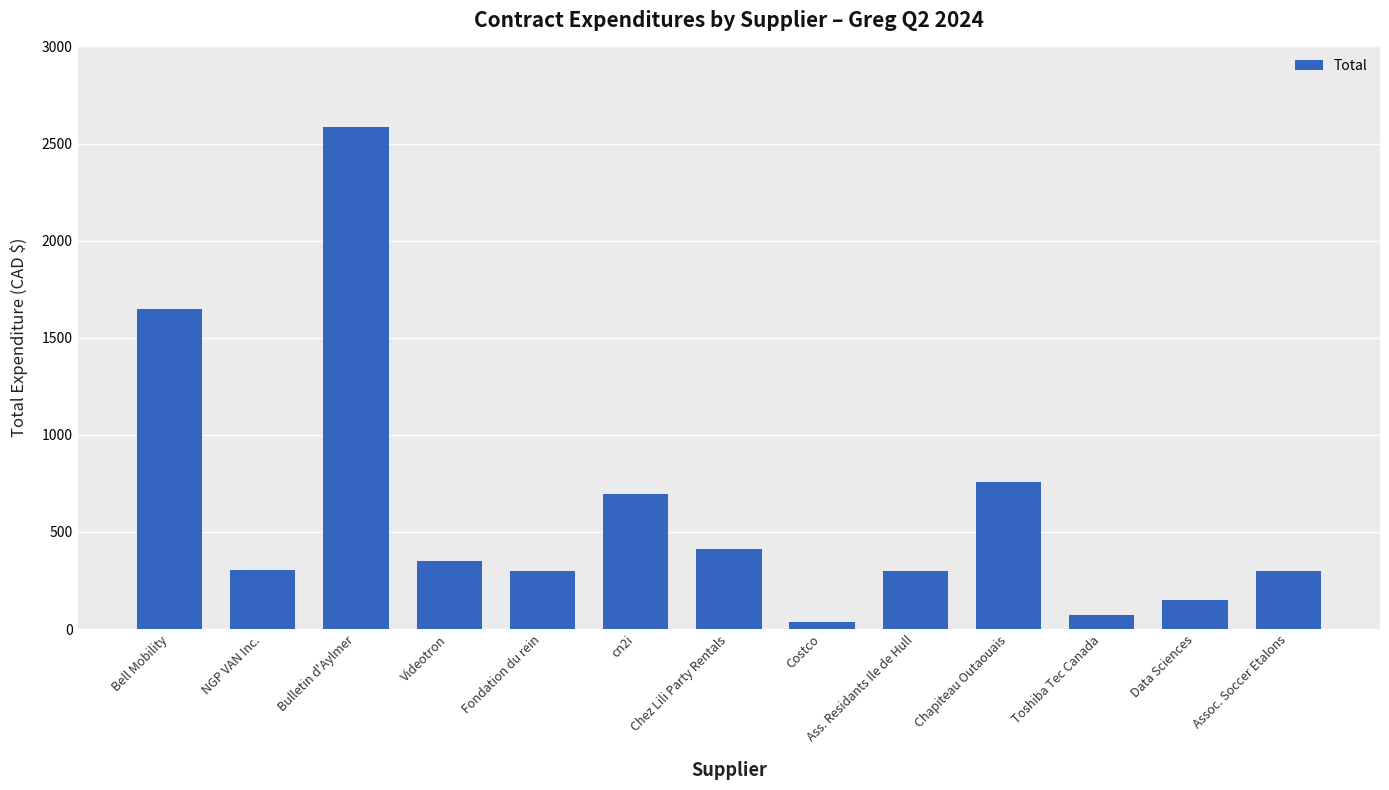

The chart shows a value of 542.0 at Bell Mobility. True or false?

False